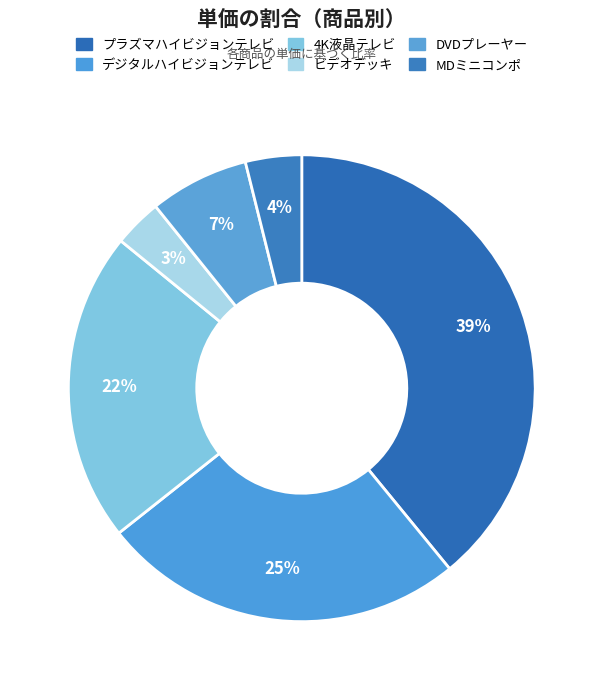

To the nearest percent, what percentage of the pie is 4K液晶テレビ?

22%